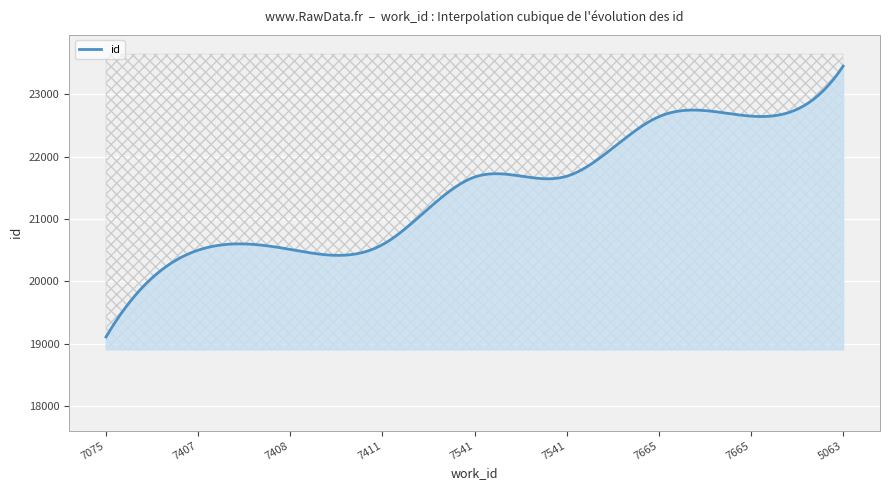

Reading right to left, transcribe all the data shown in this chart.

23447	22646	22637	21684	21671	20589	20513	20501	19112